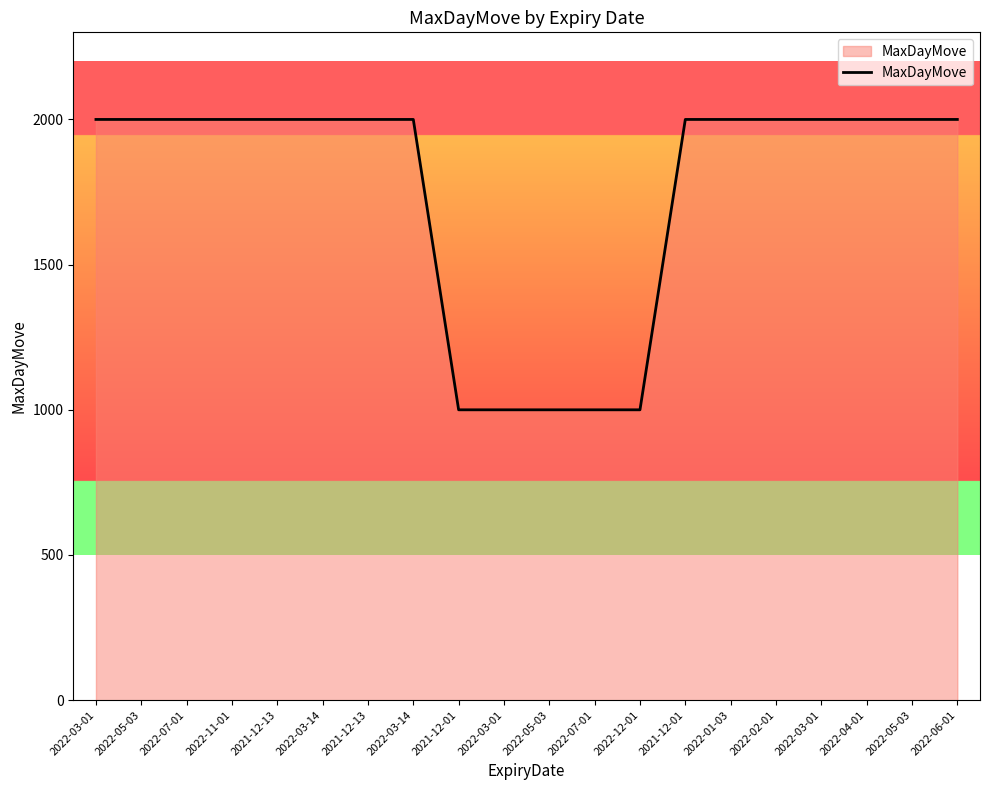

Which has a higher value, 2022-12-01 or 2022-02-01?

2022-02-01